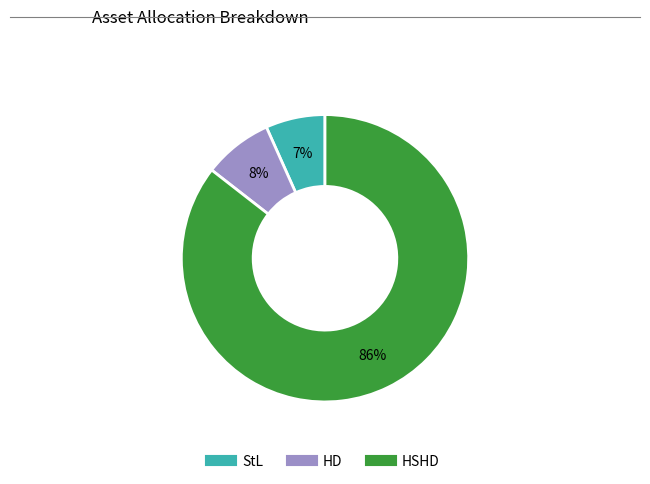

To the nearest percent, what is the average slice percentage?

33%